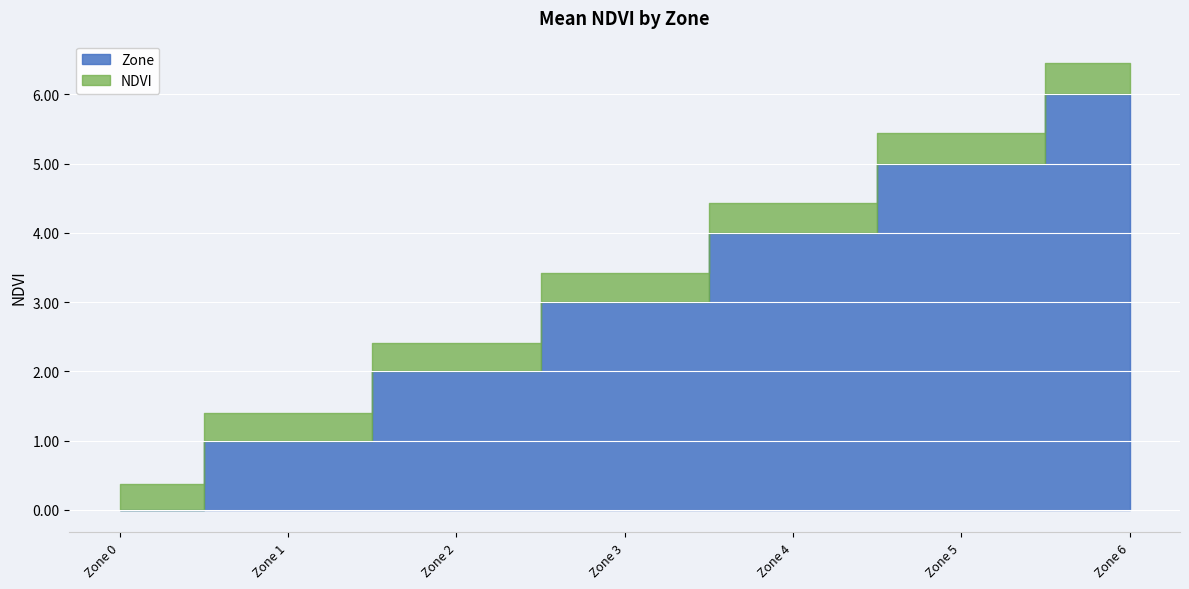

At which category does the chart reach its minimum across all series?

Zone 0